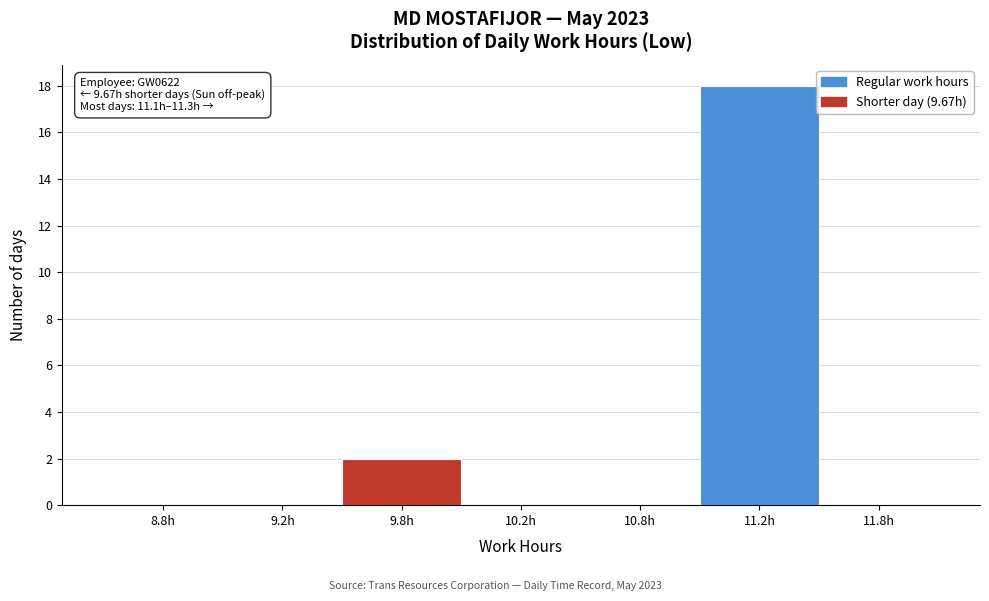

Reading right to left, transcribe all the data shown in this chart.

11.8h=0	11.2h=18	10.8h=0	10.2h=0	9.8h=2	9.2h=0	8.8h=0